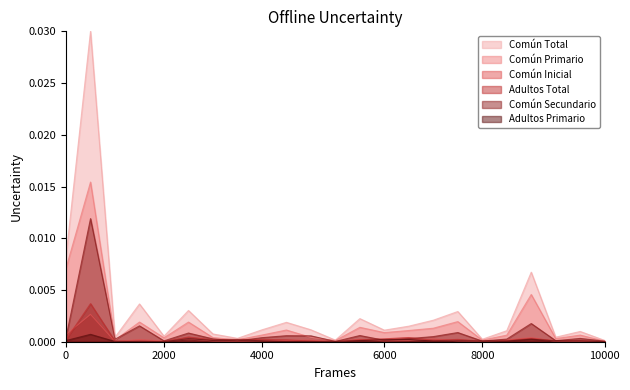

Which series has the widest spread of values?

Común Total